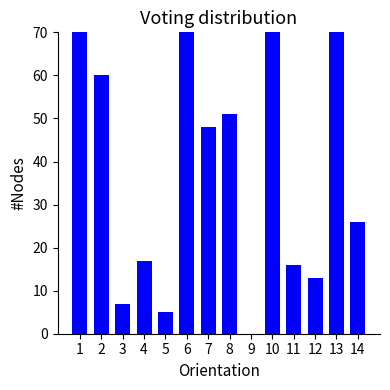

Where is the data nearest to the value 182?

1